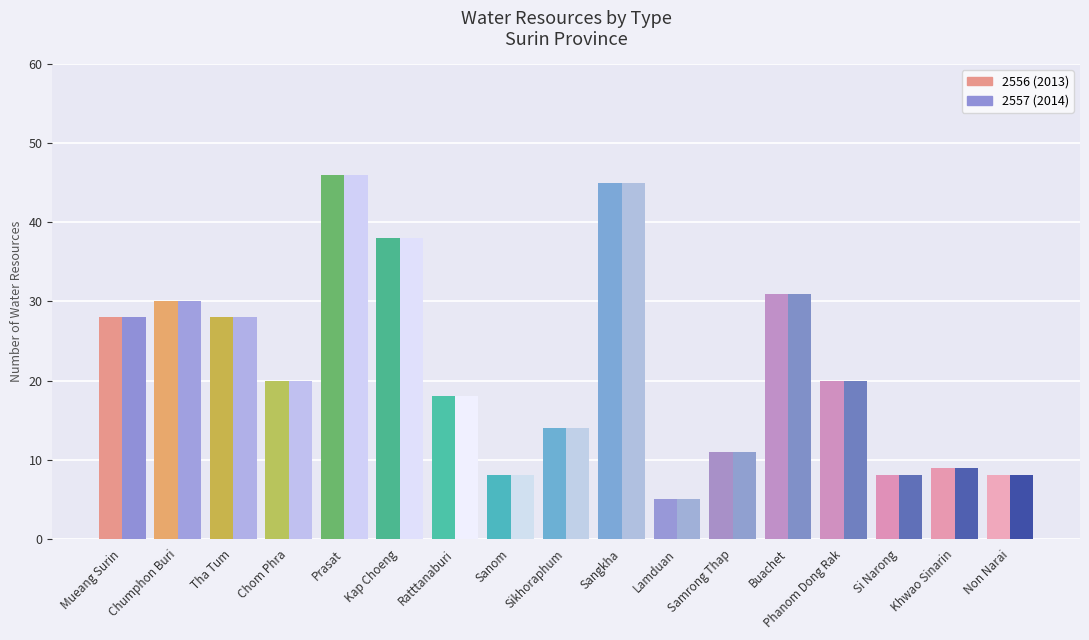

What is the difference between the second highest and minimum values in the 2557 (2014) series?

40